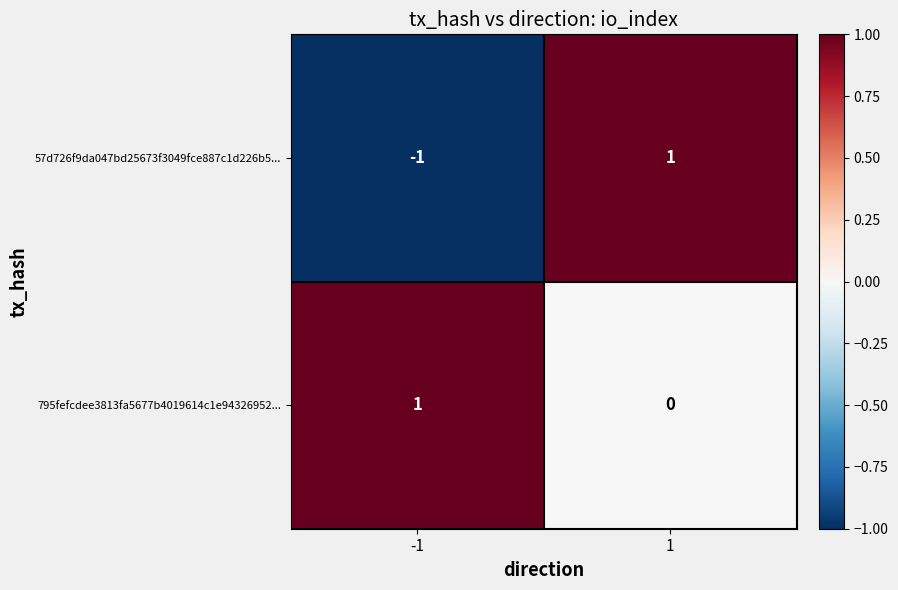

True or false: 795fefcdee3813fa5677b4019614c1e94326952... has a value of 1 at -1.

True